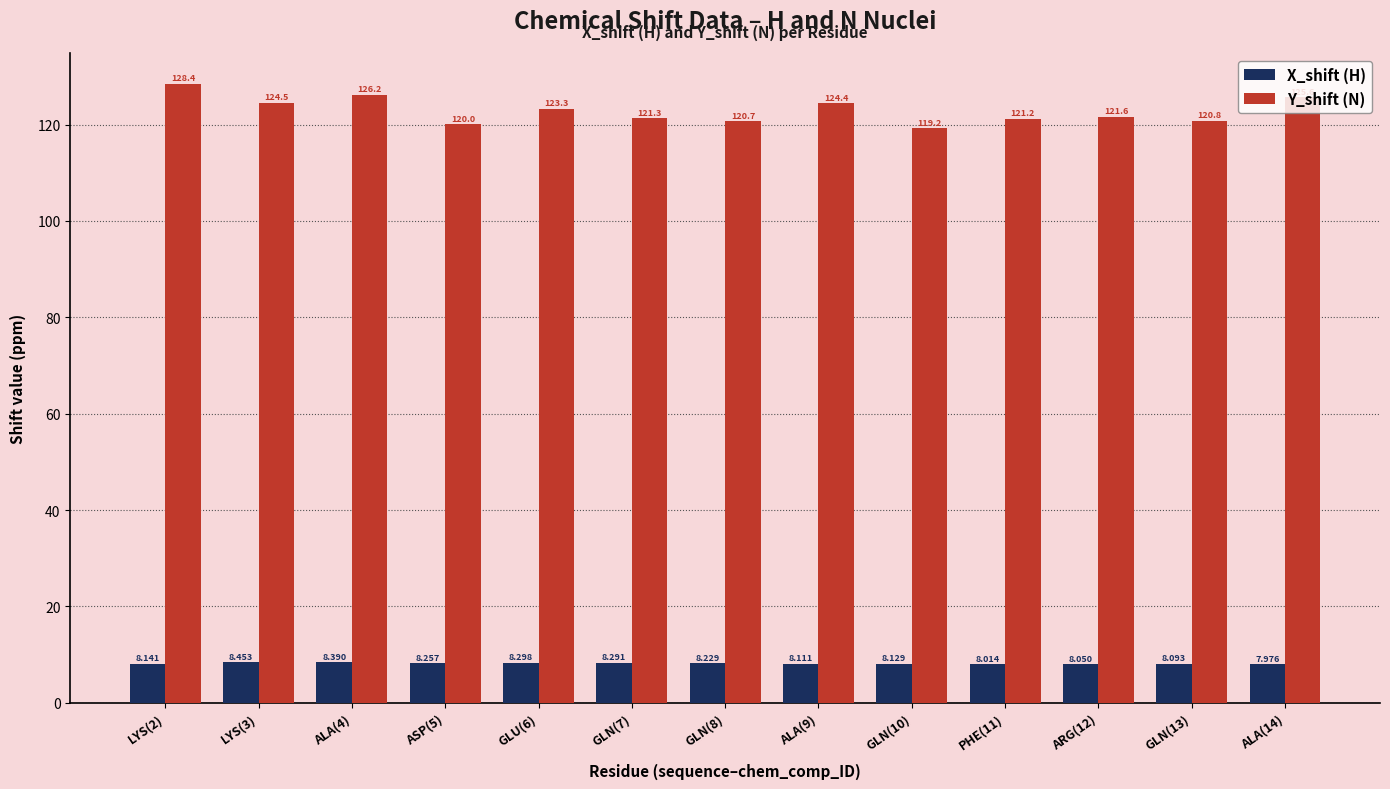

What is the difference between the maximum and minimum values in the Y_shift (N) series?

9.2